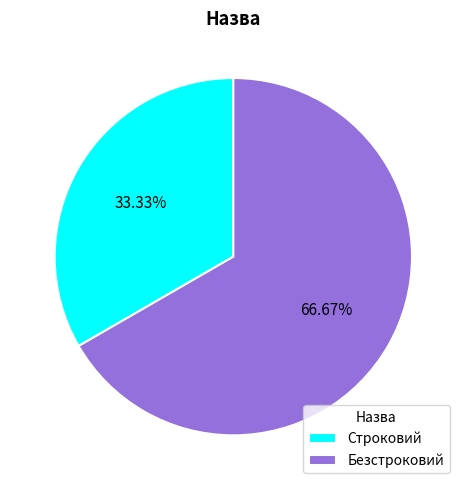

Does Строковий account for over 50% of the chart?

No